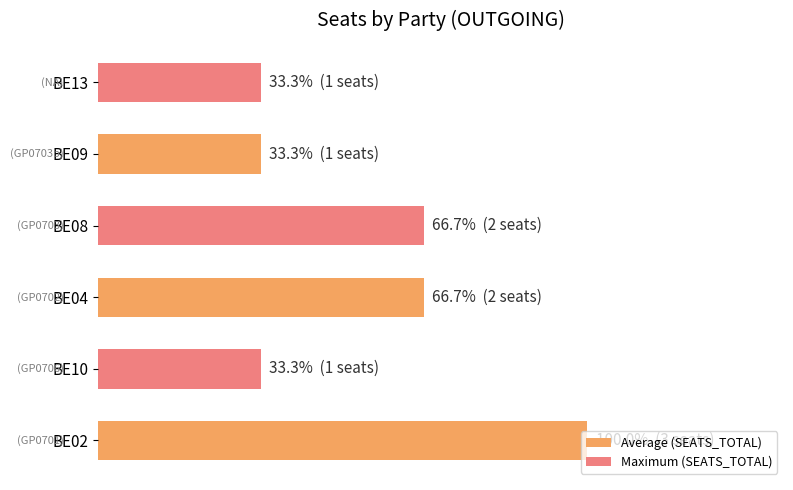

What are all the series names shown in the legend?

Average (SEATS_TOTAL), Maximum (SEATS_TOTAL)